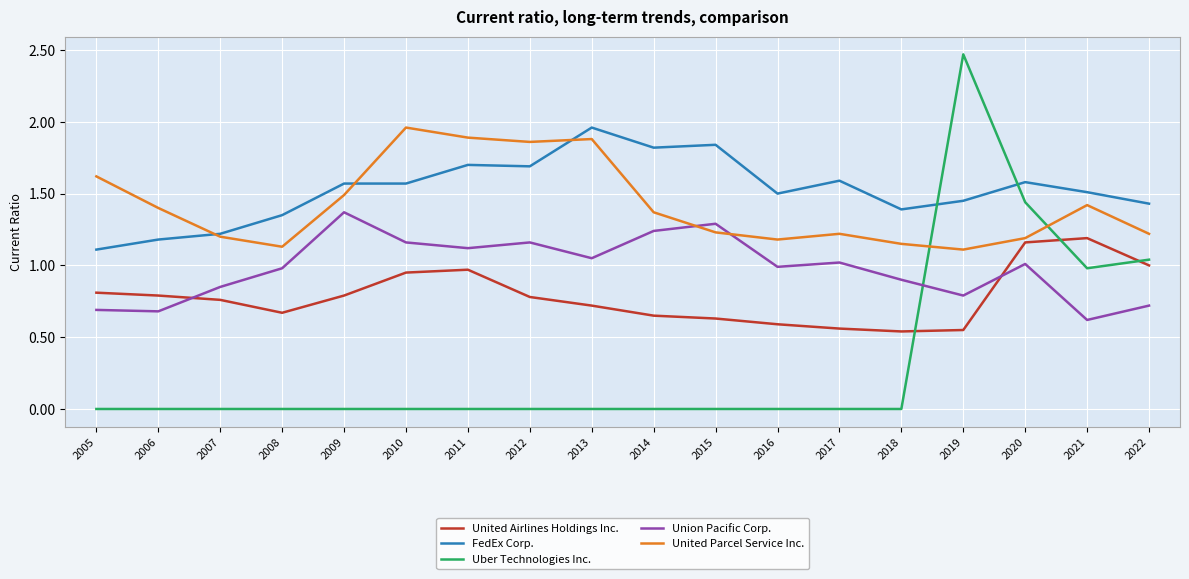

Which series changed the most between 2007 and 2021?

Uber Technologies Inc.